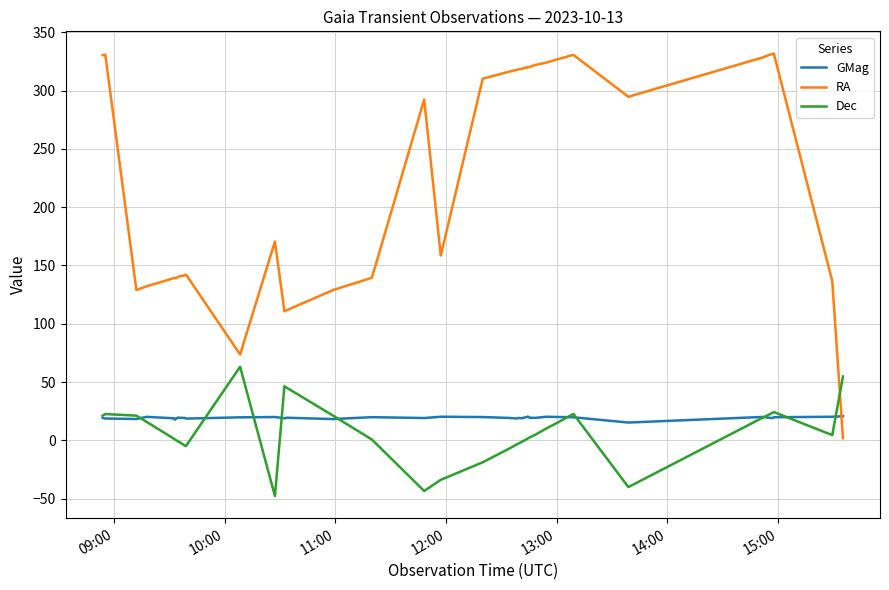

Which series has the largest total across all categories?

RA